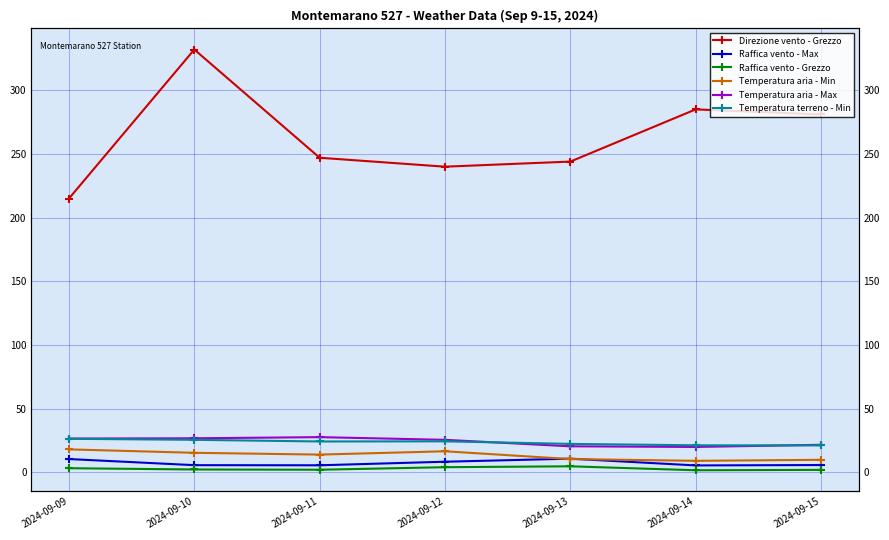

Reading left to right, extract all data points from this chart.

Direzione vento - Grezzo: 2024-09-09=215.0	2024-09-10=332.0	2024-09-11=247.0	2024-09-12=240.0	2024-09-13=244.0	2024-09-14=285.0	2024-09-15=281.0
Raffica vento - Max: 2024-09-09=10.4	2024-09-10=5.6	2024-09-11=5.5	2024-09-12=8.3	2024-09-13=10.7	2024-09-14=5.4	2024-09-15=5.7
Raffica vento - Grezzo: 2024-09-09=3.2	2024-09-10=2.2	2024-09-11=2.0	2024-09-12=4.0	2024-09-13=4.7	2024-09-14=1.6	2024-09-15=1.9
Temperatura aria - Min: 2024-09-09=18.0	2024-09-10=15.3	2024-09-11=13.9	2024-09-12=16.5	2024-09-13=10.4	2024-09-14=9.0	2024-09-15=9.8
Temperatura aria - Max: 2024-09-09=26.5	2024-09-10=26.7	2024-09-11=27.6	2024-09-12=25.5	2024-09-13=20.4	2024-09-14=19.9	2024-09-15=21.6
Temperatura terreno - Min: 2024-09-09=26.3	2024-09-10=25.5	2024-09-11=24.2	2024-09-12=24.3	2024-09-13=22.3	2024-09-14=21.2	2024-09-15=21.1